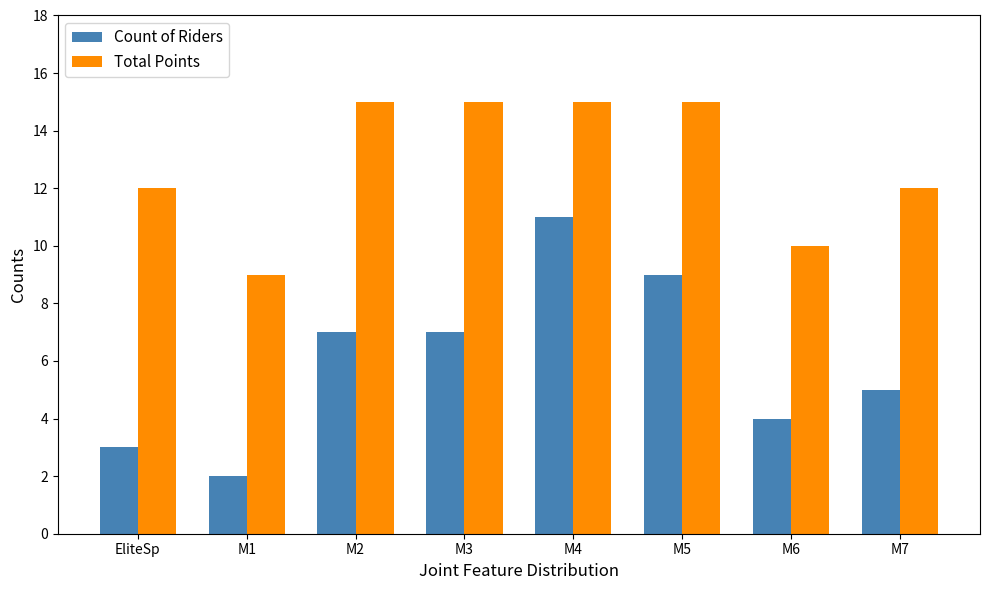

List the series in order of their overall mean, highest first.

Total Points, Count of Riders